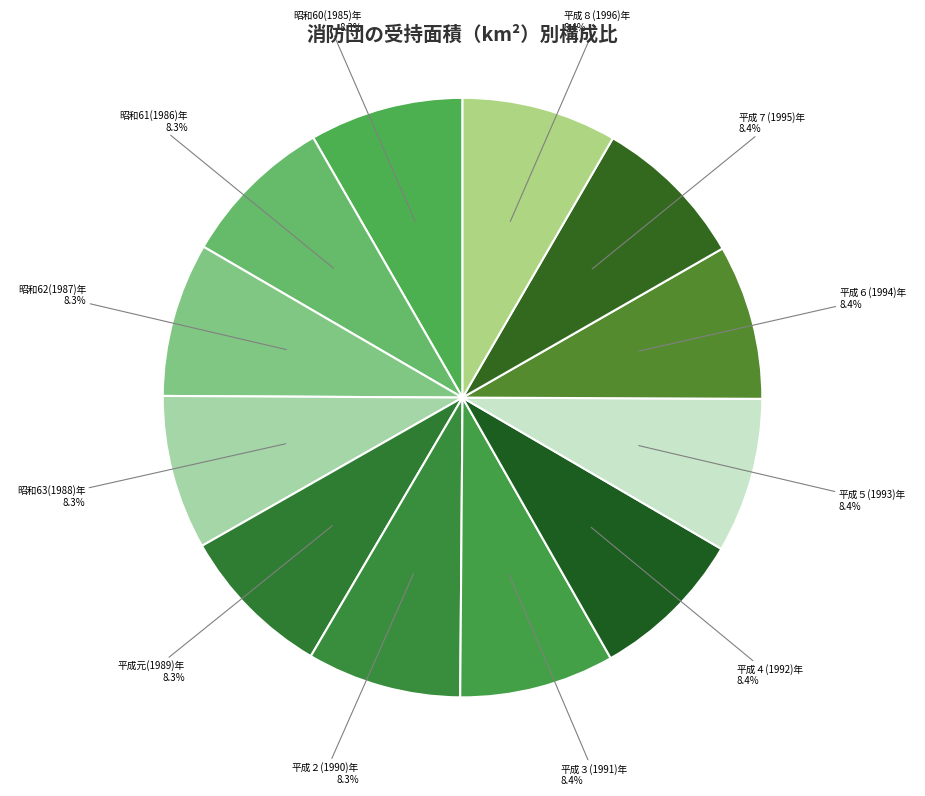

The 平成３(1991)年 slice represents 8% of the pie. True or false?

True